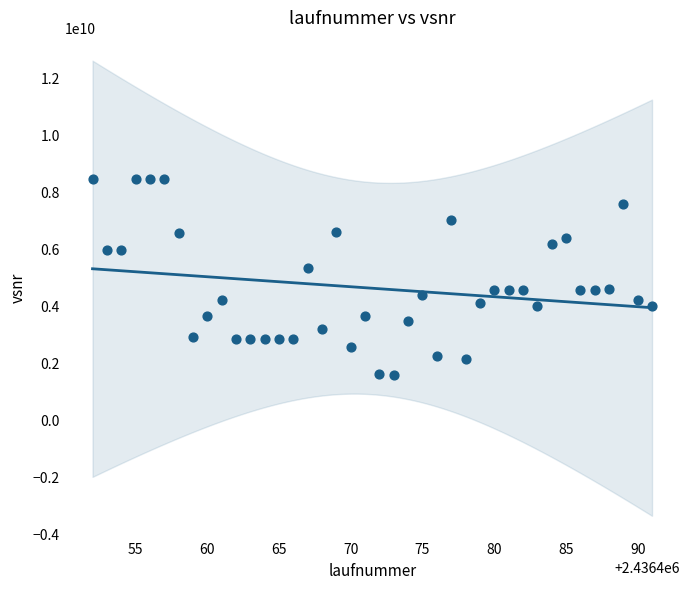

What is the range of Y values (max minus min)?

6876779321